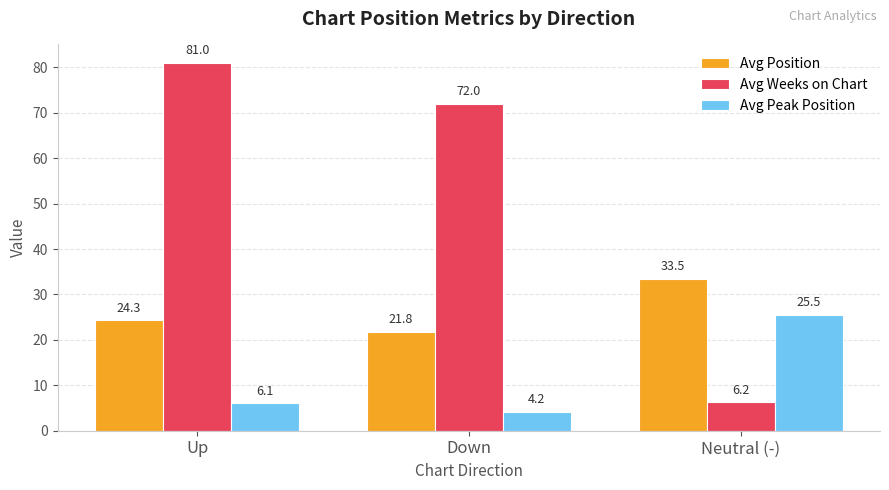

What is the approximate value of Avg Position at Up?

24.3